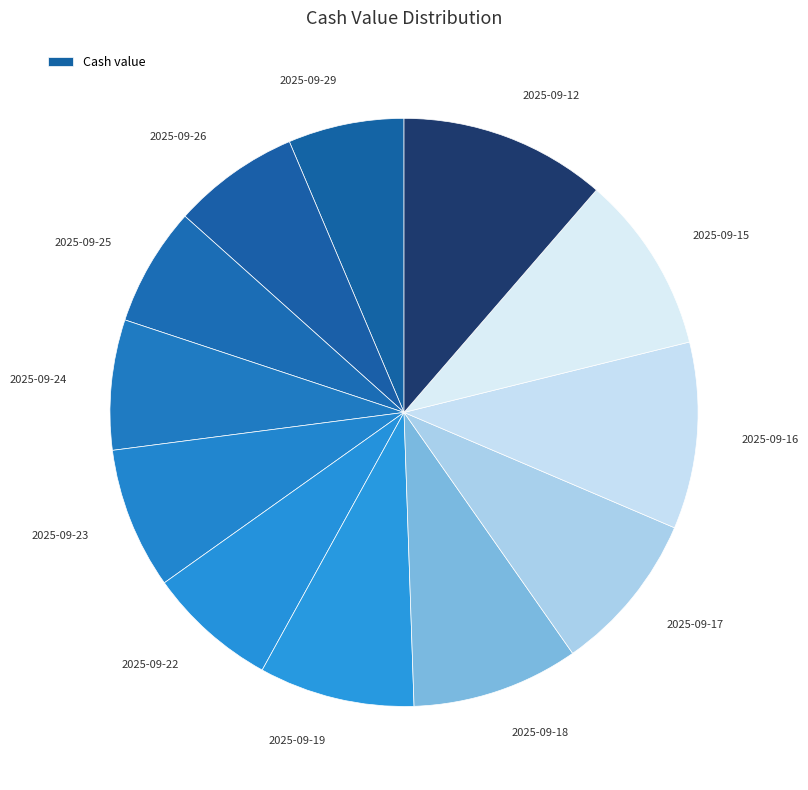

Which slice is the largest?

2025-09-12